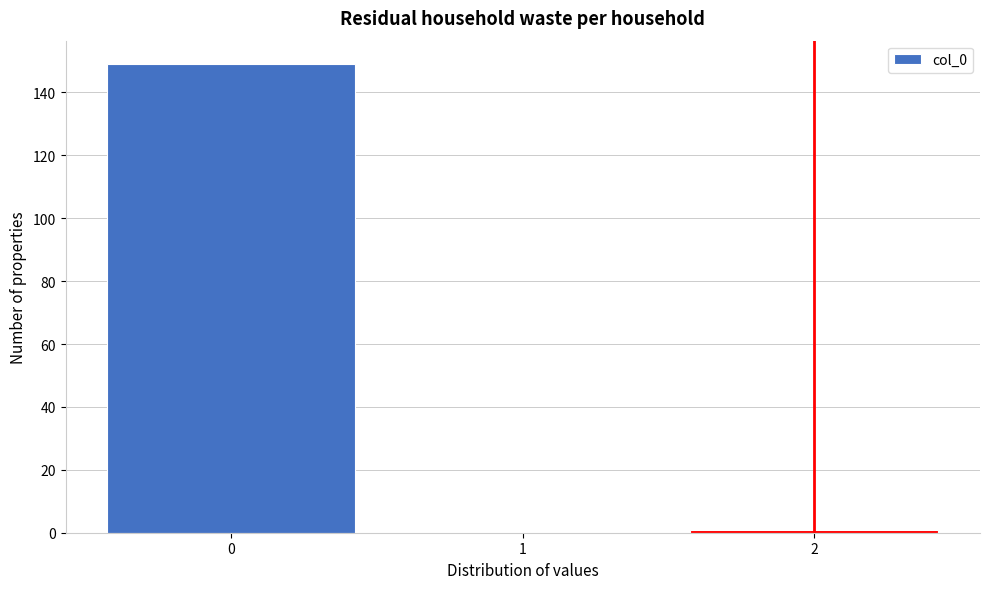

Reading left to right, list every bar in this chart as the range it spans on the x-axis followed by its height. The values are not printed on the chart, so give them approximately, as read against the axis.

-0.5 to 0.5: 150
0.5 to 1.5: 0
1.5 to 2.5: under 2